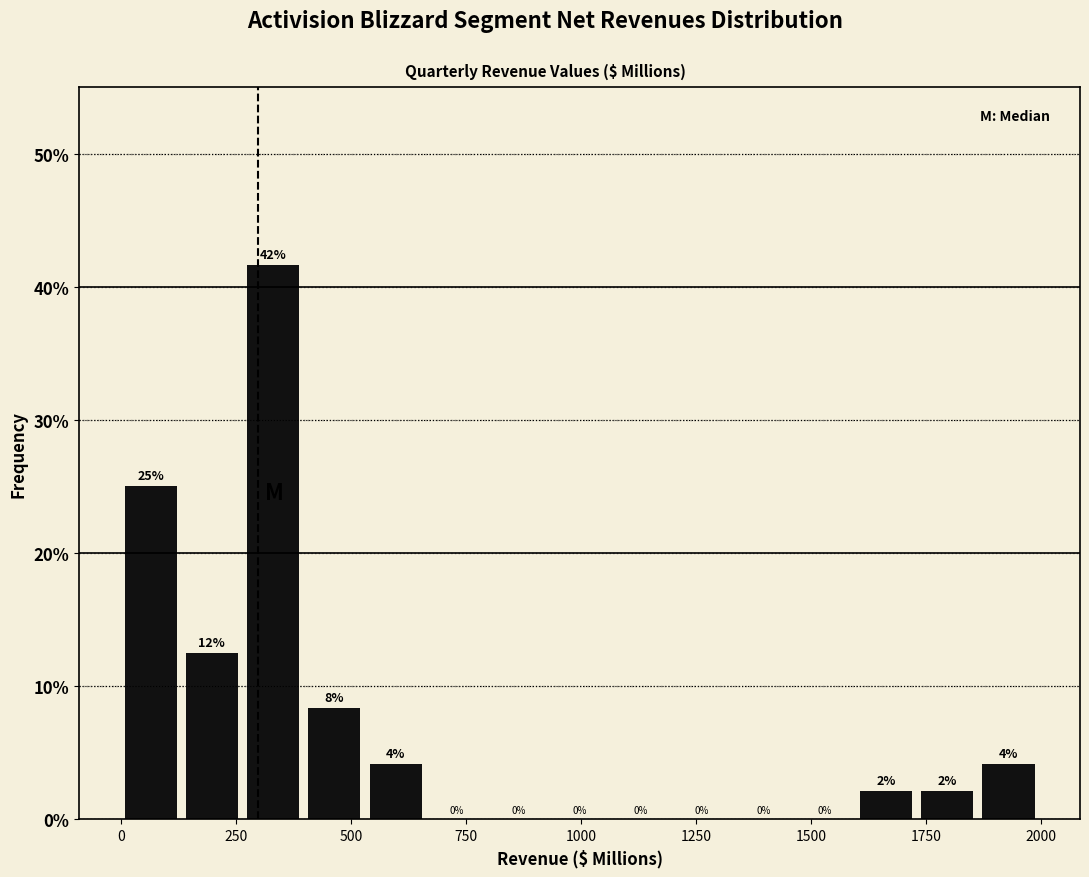

Read against the x-axis, roughly where is the centre of the tallest bar?

350